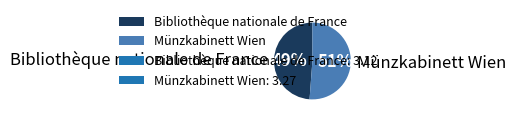

Combined, do Bibliothèque nationale de France and Münzkabinett Wien account for over 50%?

Yes